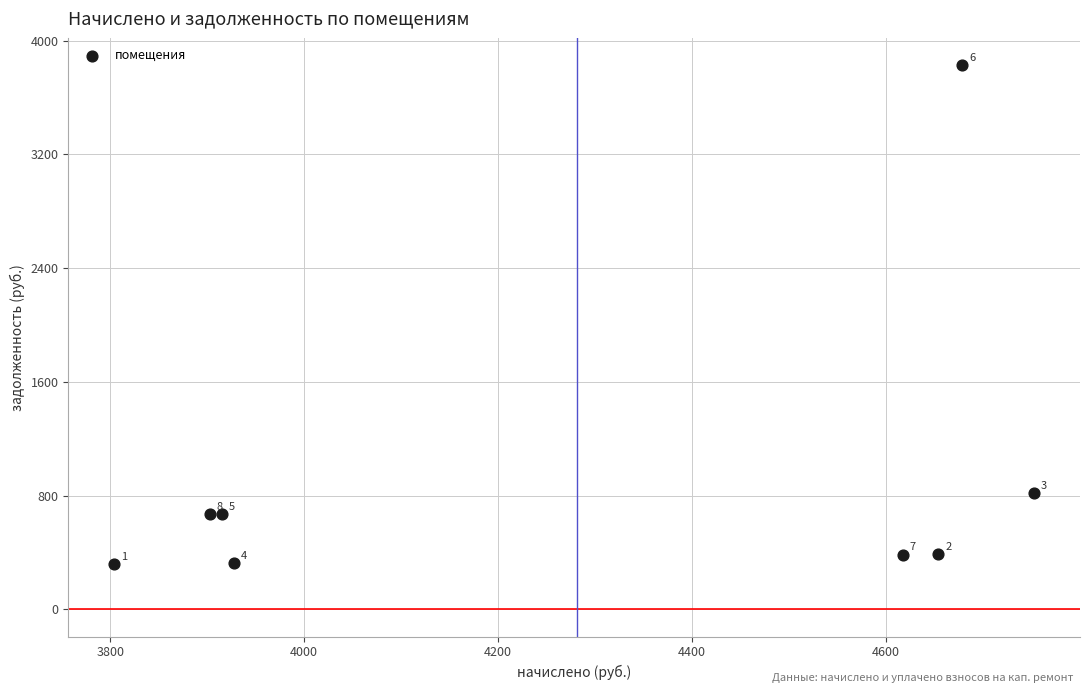

What is the range of X values (max minus min)?

948.1